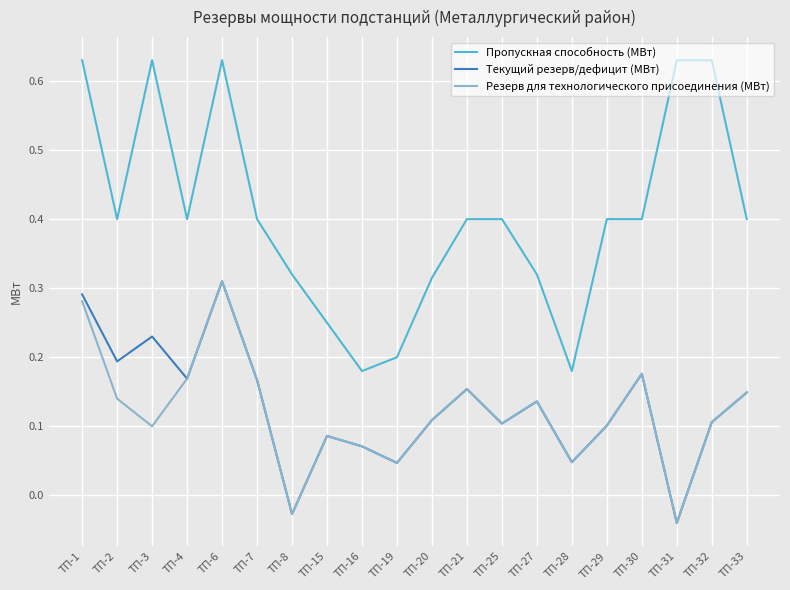

Count the number of categories in the chart.

20